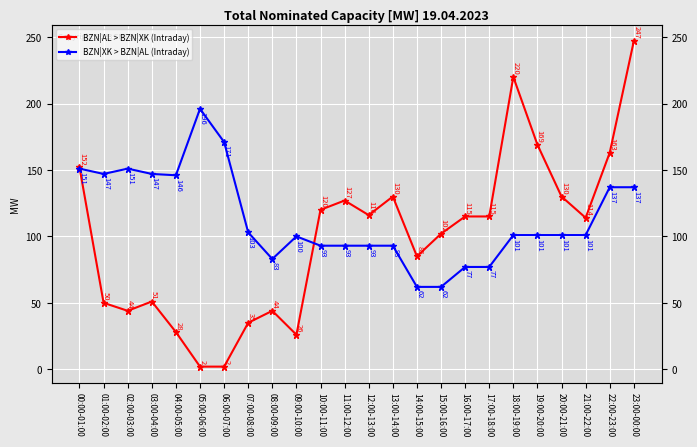

List the labels in order of BZN|XK > BZN|AL (Intraday) value, largest first.

05:00-06:00, 06:00-07:00, 00:00-01:00, 02:00-03:00, 01:00-02:00, 03:00-04:00, 04:00-05:00, 22:00-23:00, 23:00-00:00, 07:00-08:00, 18:00-19:00, 19:00-20:00, 20:00-21:00, 21:00-22:00, 09:00-10:00, 10:00-11:00, 11:00-12:00, 12:00-13:00, 13:00-14:00, 08:00-09:00, 16:00-17:00, 17:00-18:00, 14:00-15:00, 15:00-16:00